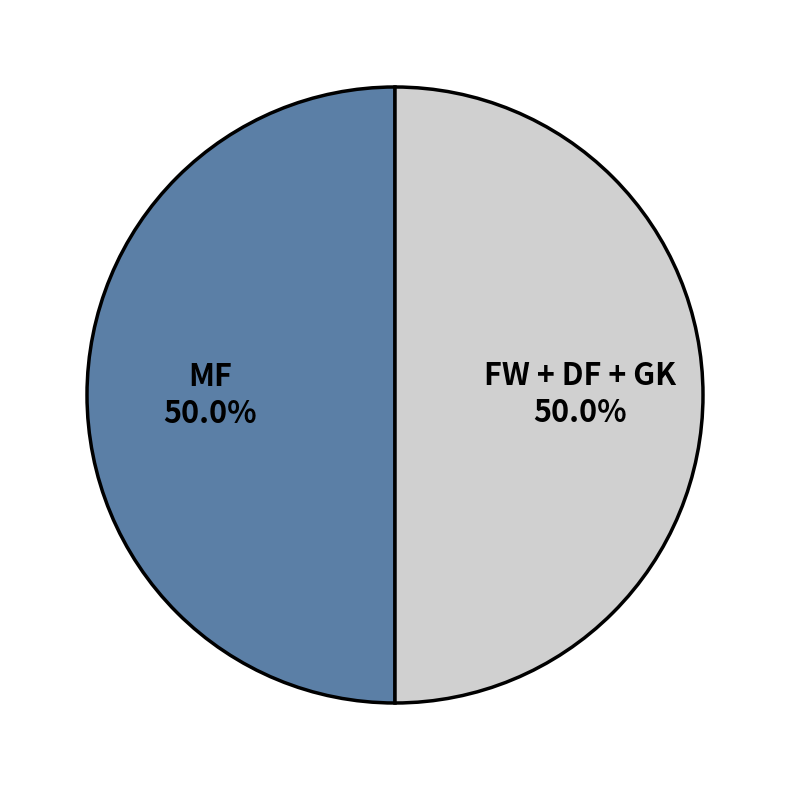

How many slices are in this pie chart?

2